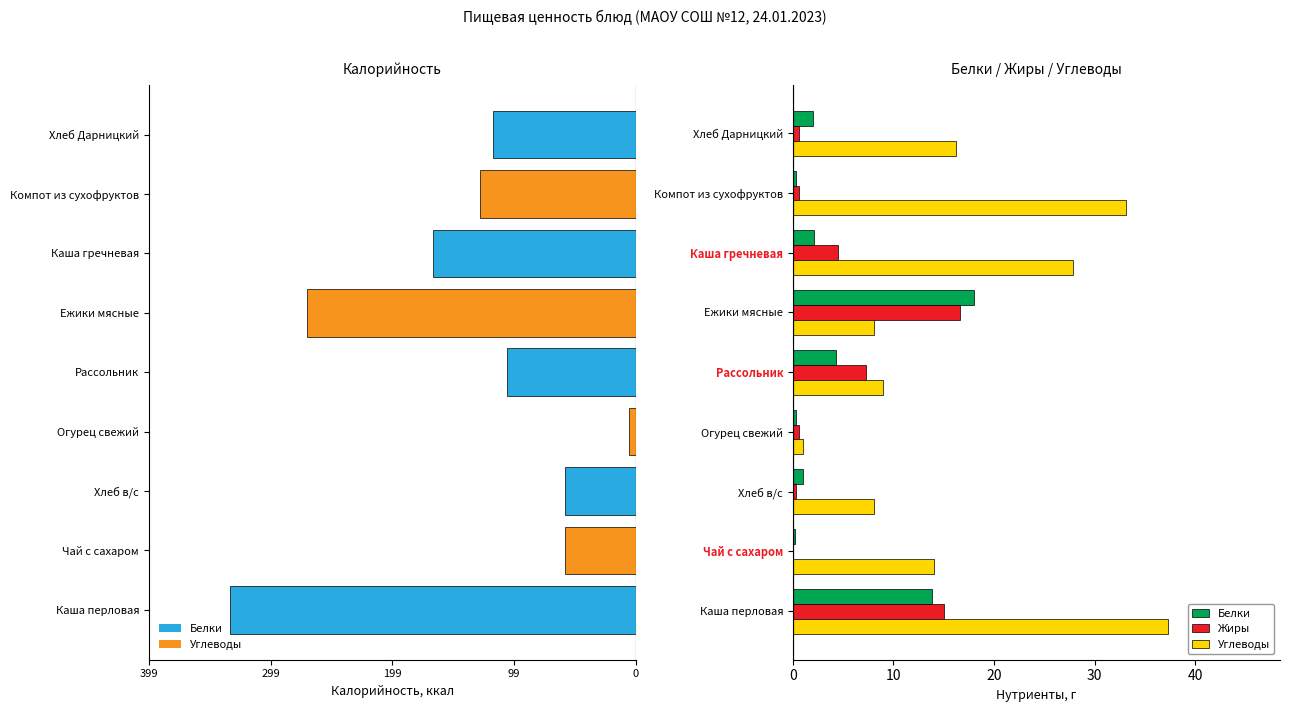

Reading left to right, transcribe all the data shown in this chart.

Белки: 13.8	0.2	1.0	0.3	4.2	18.0	2.1	0.4	2.0
Жиры: 15.1	0.0	0.3	0.6	7.3	16.6	4.5	0.6	0.6
Углеводы: 37.2	14.1	8.1	1.0	8.9	8.1	27.9	33.2	16.2